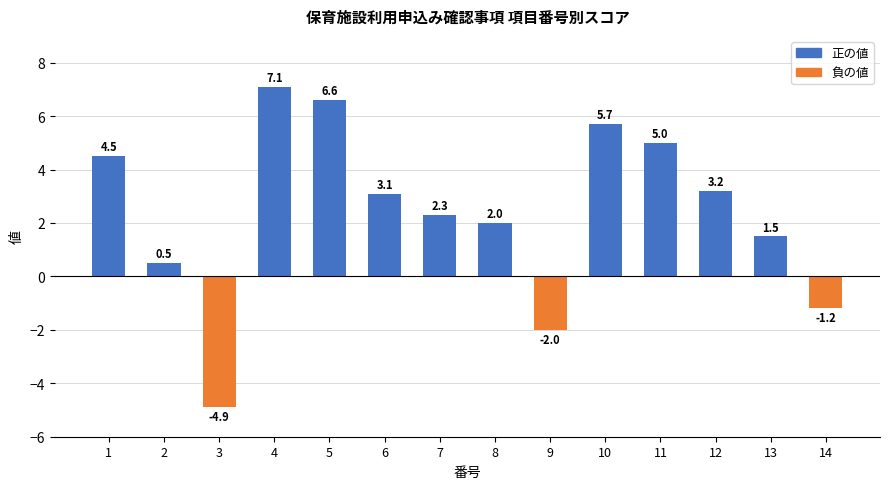

Which category has the highest value across all series?

4